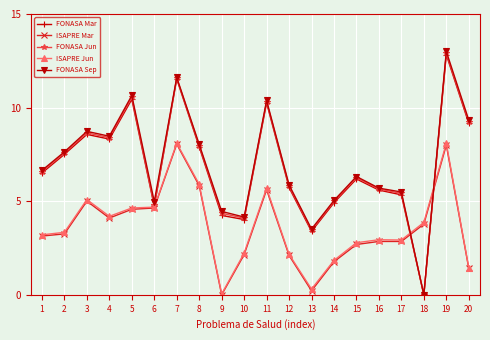

True or false: ISAPRE Mar has more than 1 interior local peaks.

True